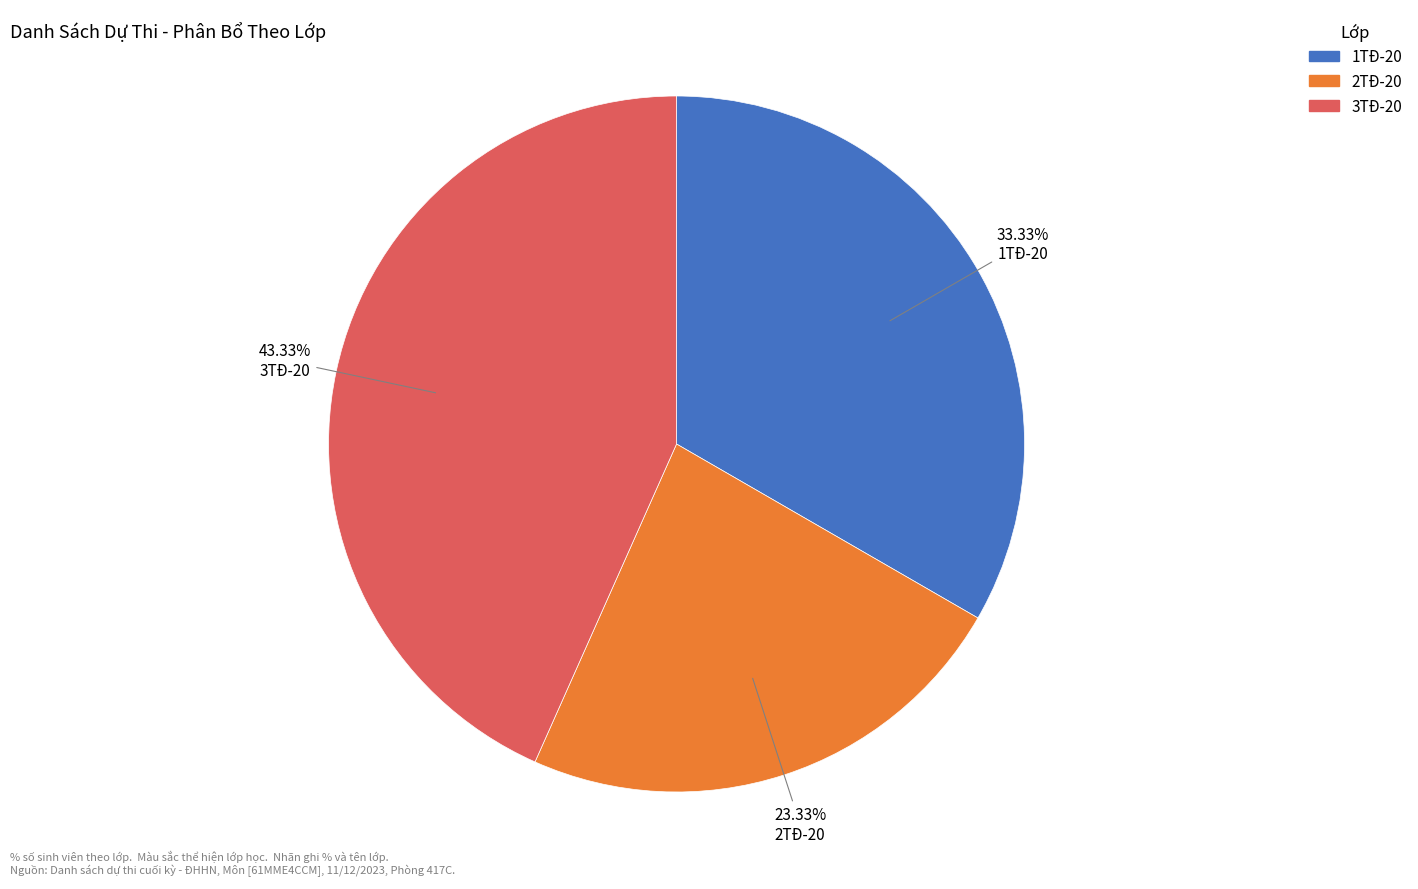

Combined, do 3TĐ-20 and 2TĐ-20 account for over 50%?

Yes